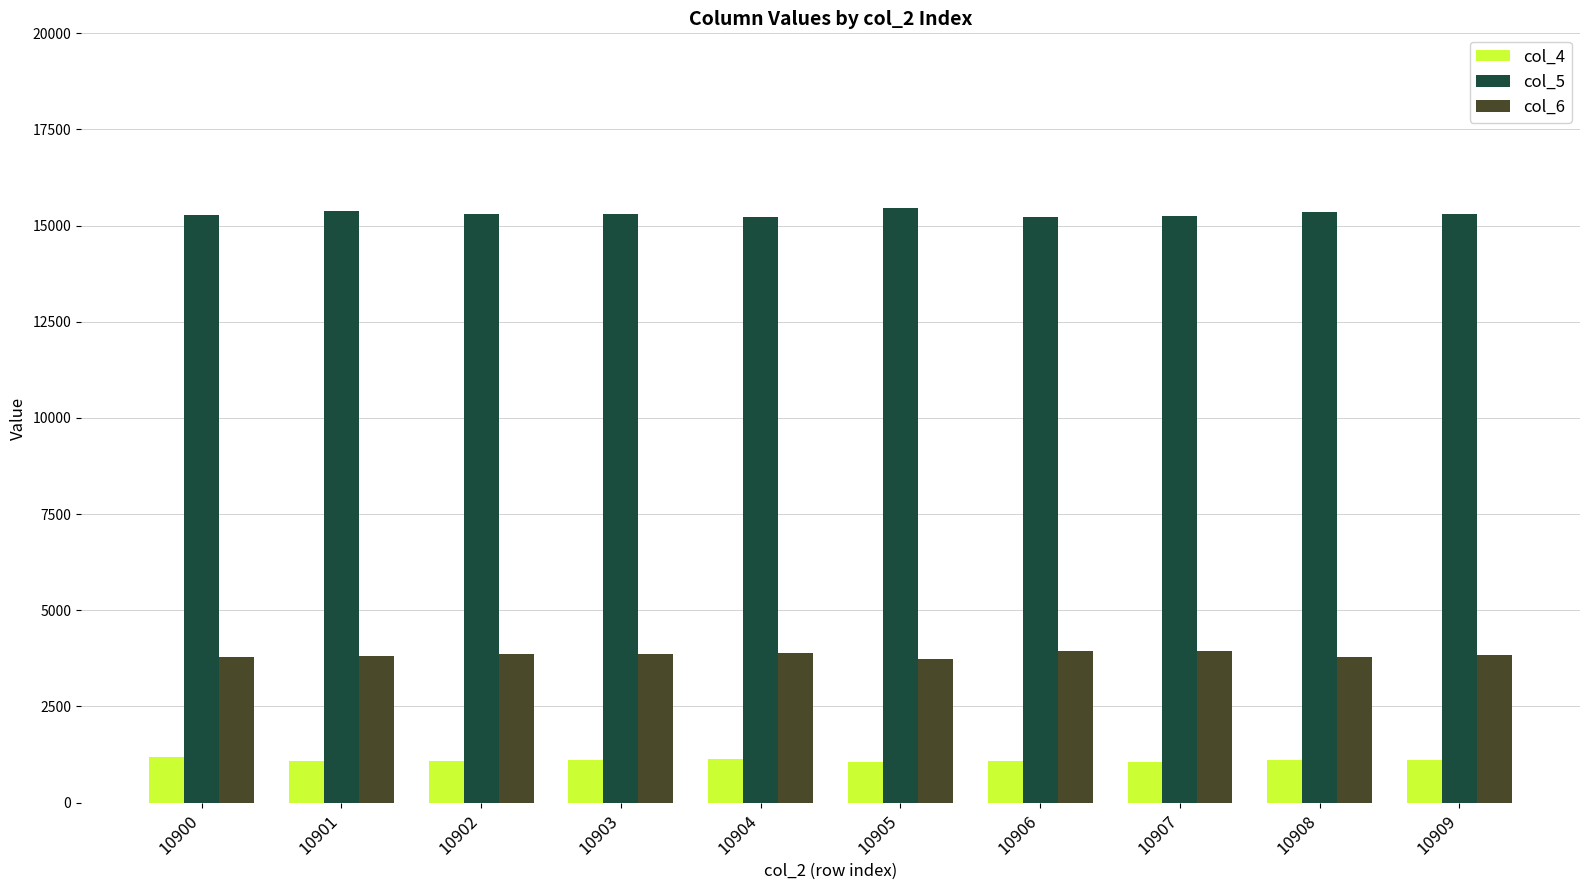

Rank the series by their maximum value, from highest to lowest.

col_5, col_6, col_4